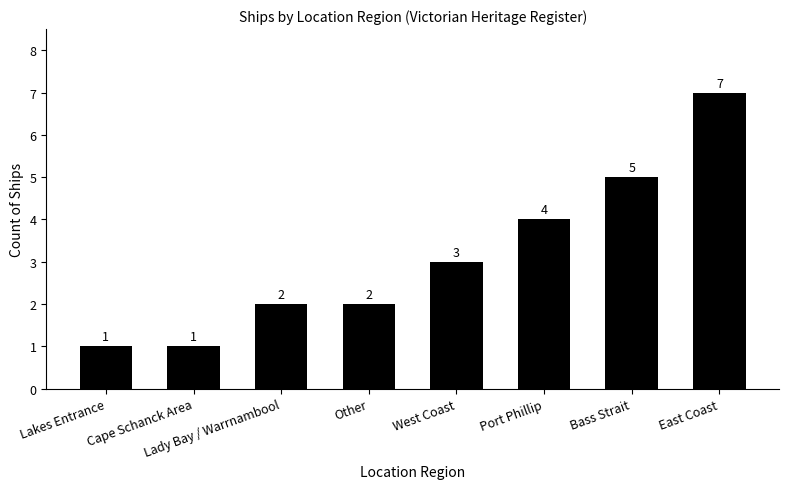

Is it true that the value at Bass Strait is 7?

False